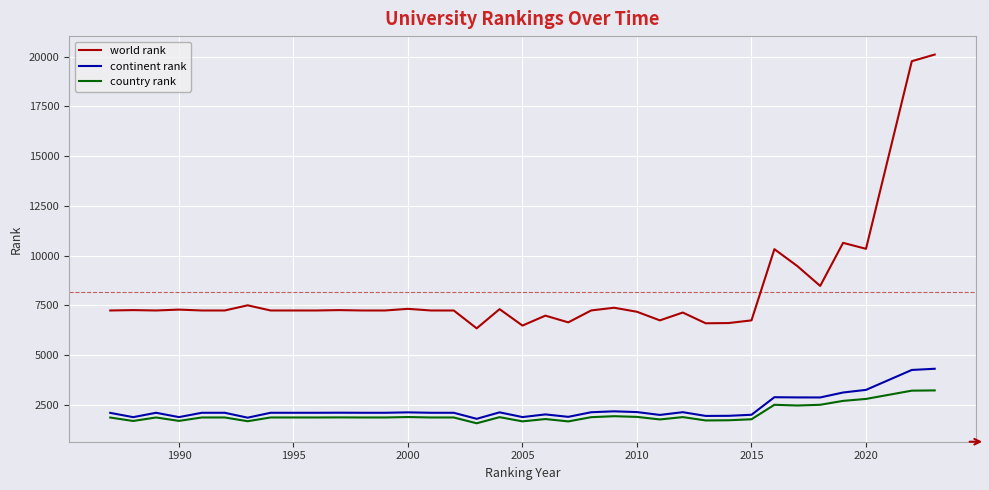

How many distinct data groups are displayed?

3